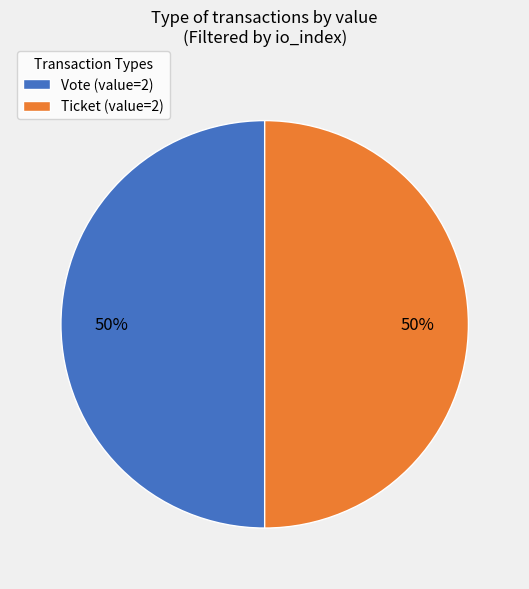

Approximately how many times larger is the value at Vote (value=2) compared to Ticket (value=2)?

1.0